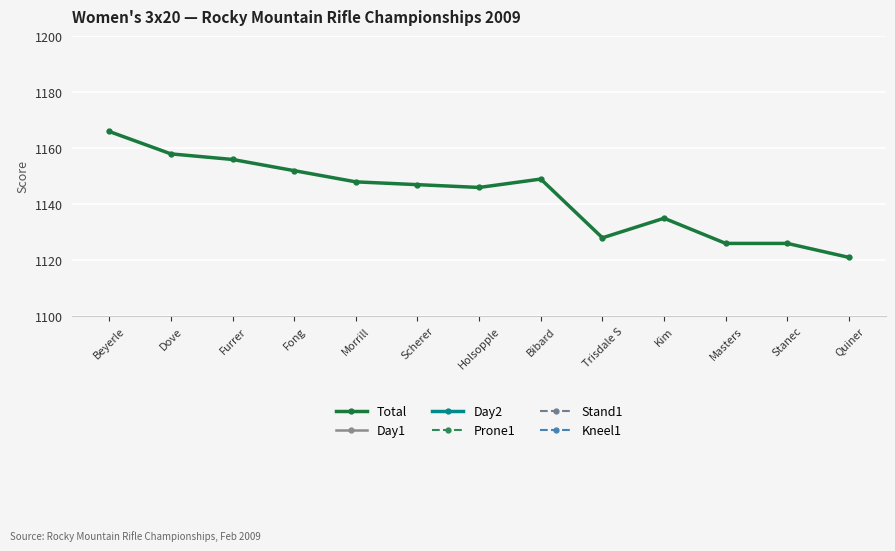

How many data points in Day2 are less than 570?

5